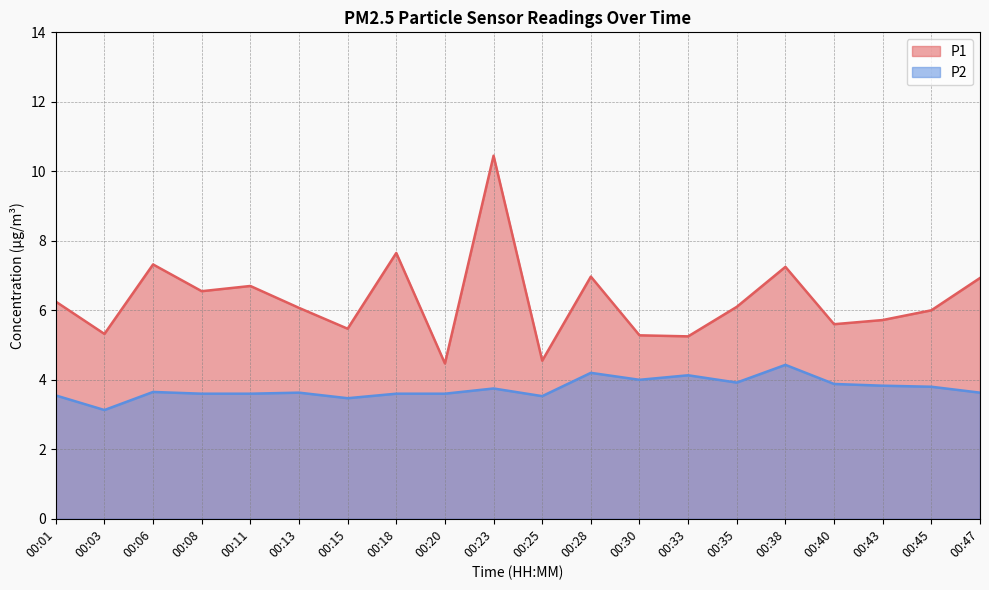

Which series has the largest total across all categories?

P1